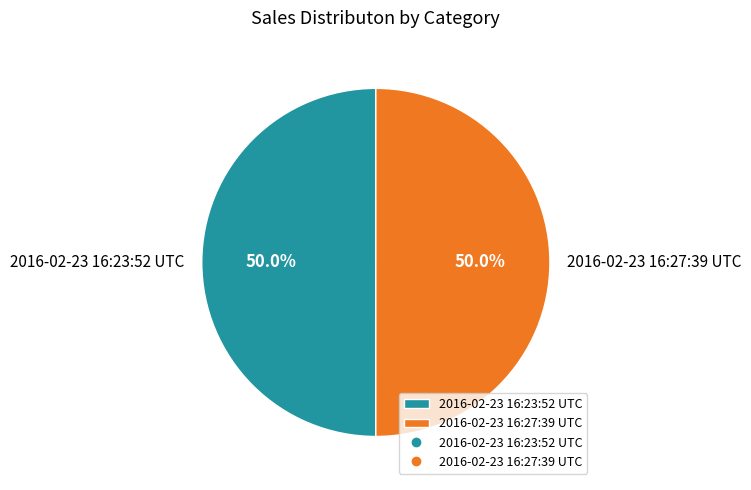

What percentage is NOT represented by 2016-02-23 16:23:52 UTC?

50.0%